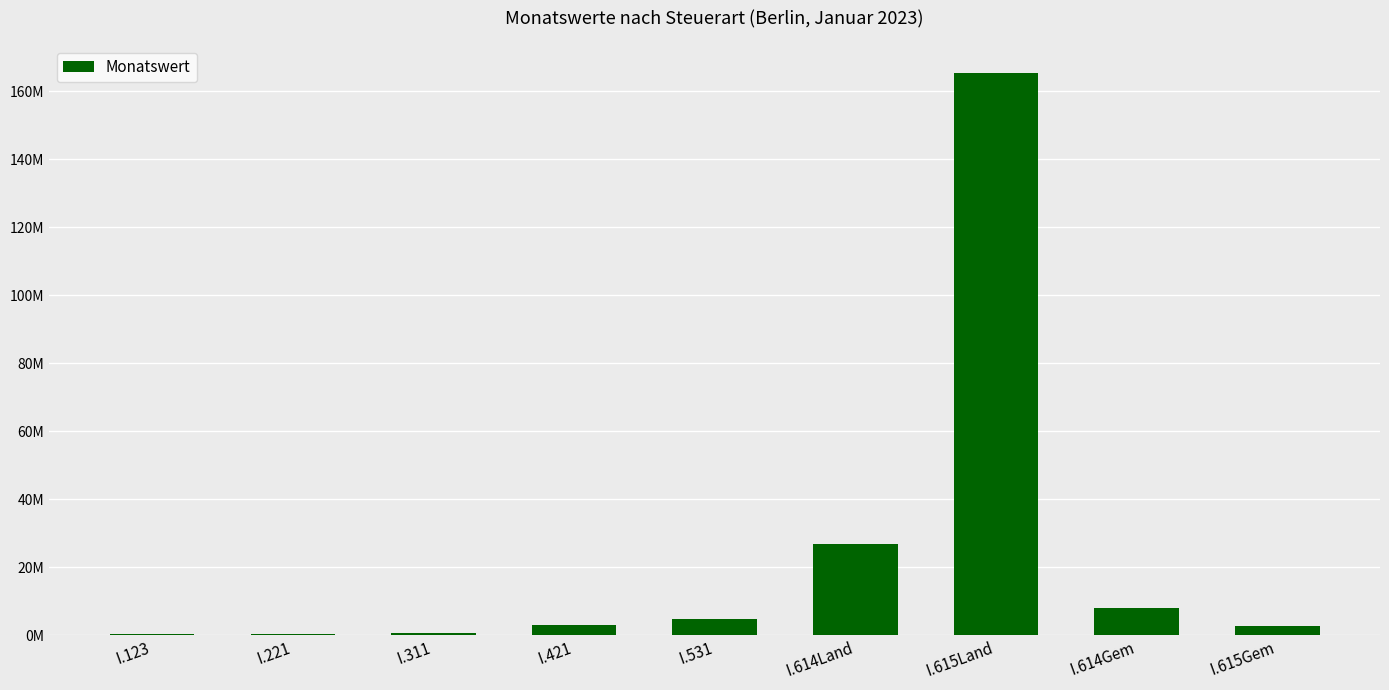

What position from the right is I.615Gem?

1